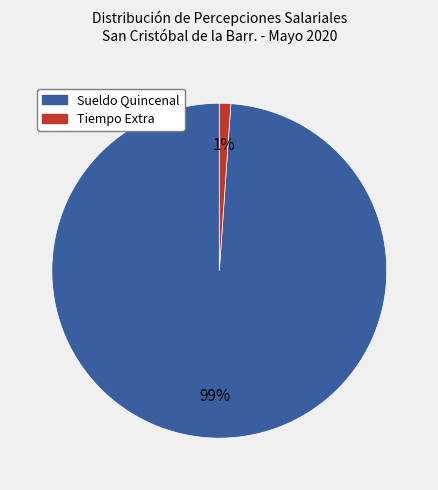

To the nearest percent, what is the average slice percentage?

50%